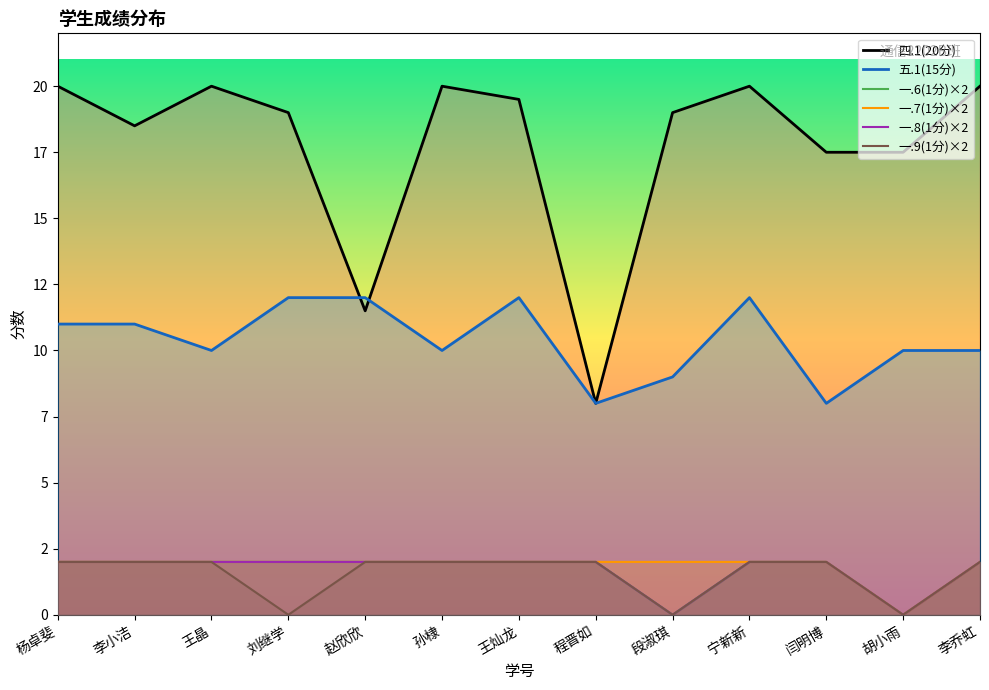

Between 王晶 and 赵欣欣, which series saw the biggest shift?

四.1(20分)